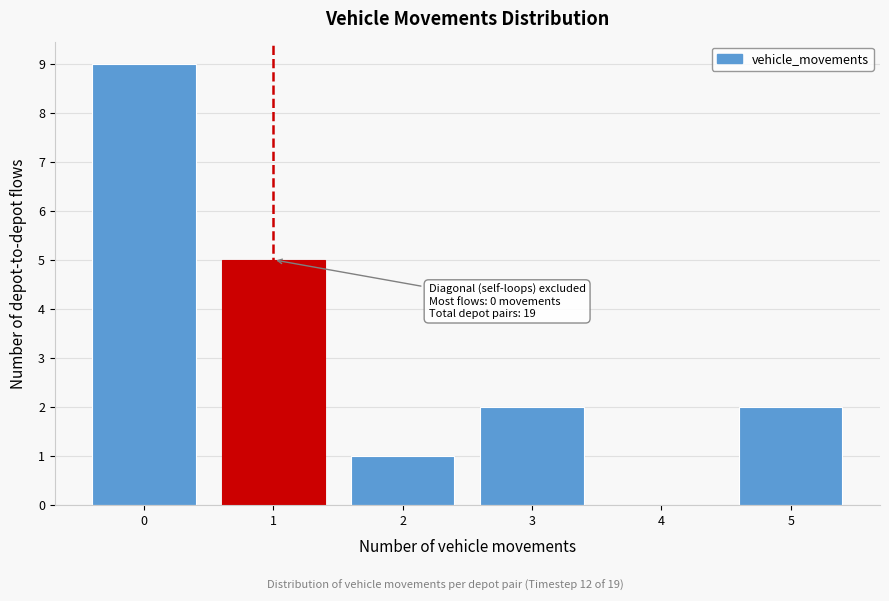

Reading right to left, transcribe all the data shown in this chart.

5=2	4=0	3=2	2=1	1=5	0=9